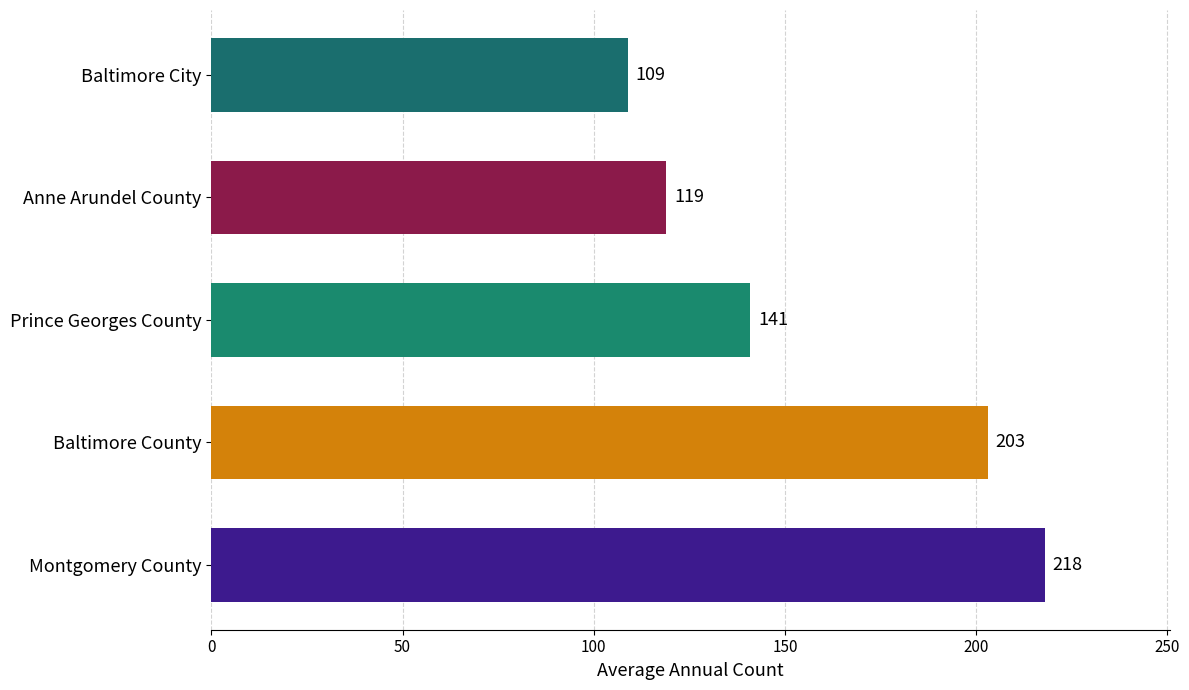

Count the number of categories in the chart.

5